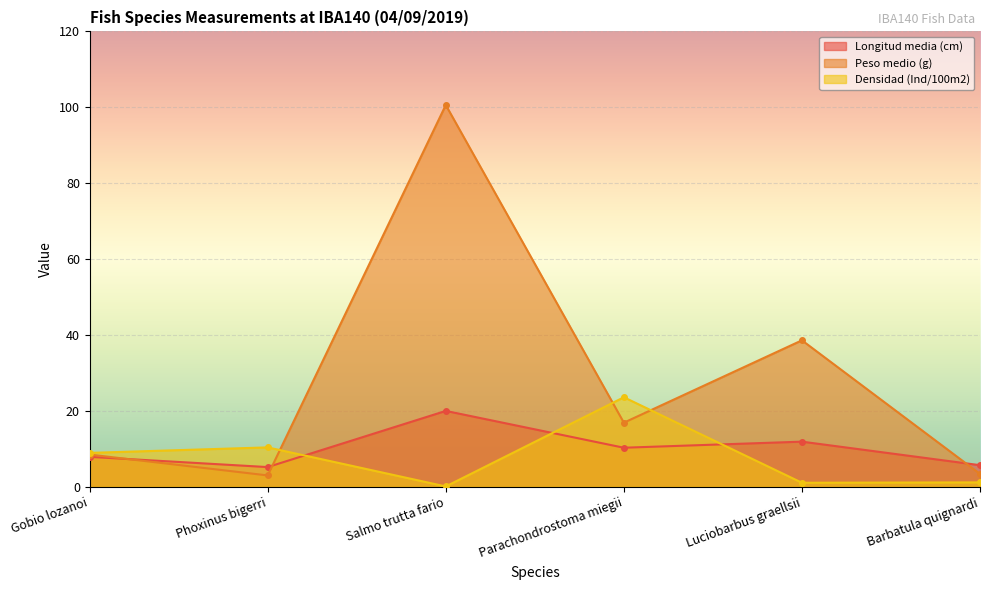

Is the value of Peso medio (g) at Parachondrostoma miegii greater than the value of Densidad (Ind/100m2) at Barbatula quignardi?

Yes